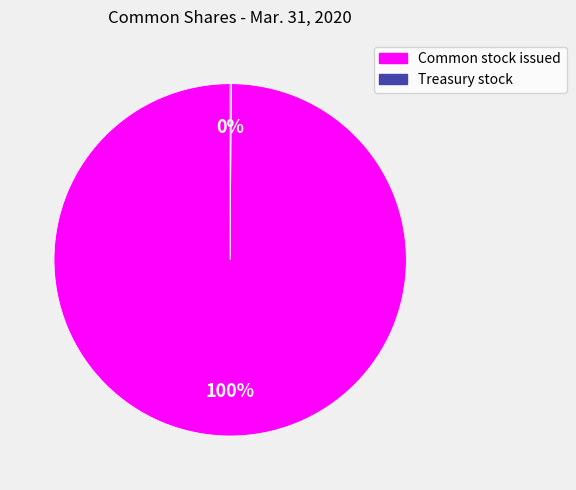

To the nearest percent, what is the difference between the largest and smallest slice percentages?

100%